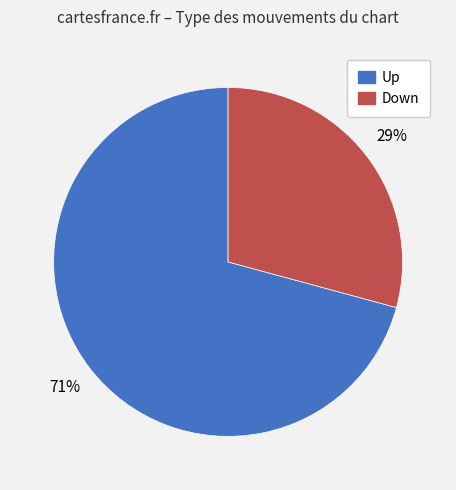

Is there any slice that represents more than half of the pie?

Yes